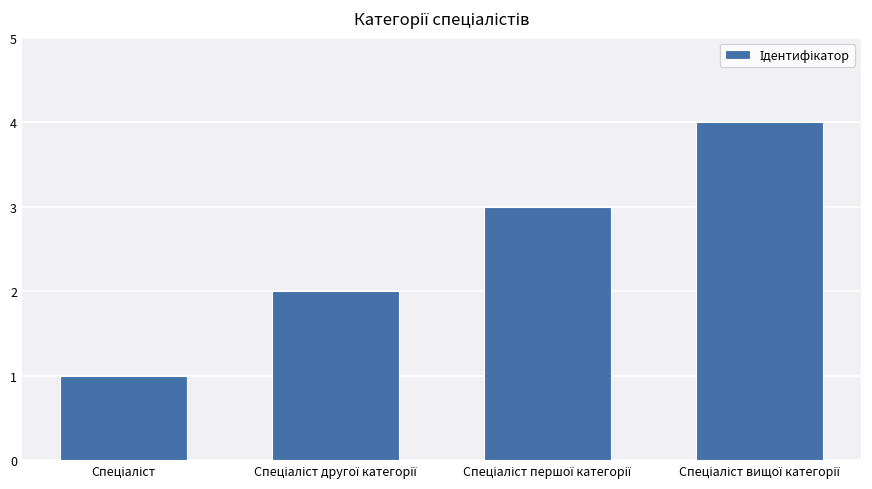

What is the maximum value shown in the chart?

4